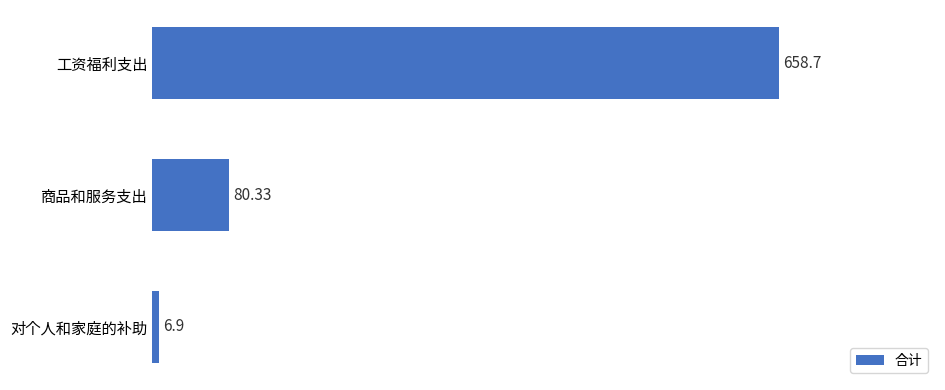

At which label is the value closest to 332?

商品和服务支出